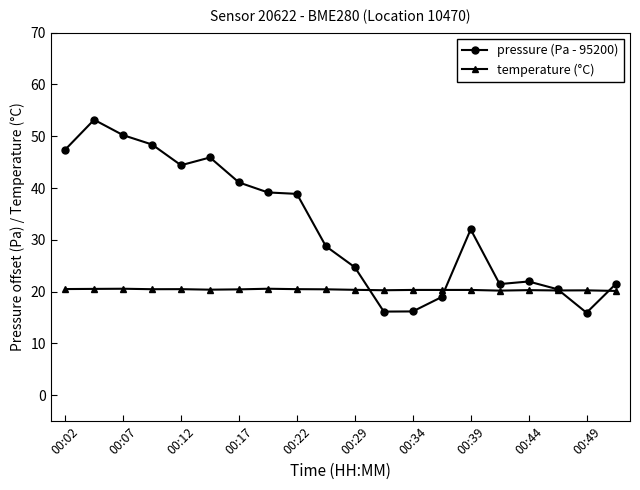

What is the value of the temperature (°C) point at the 15th from the left?

20.3